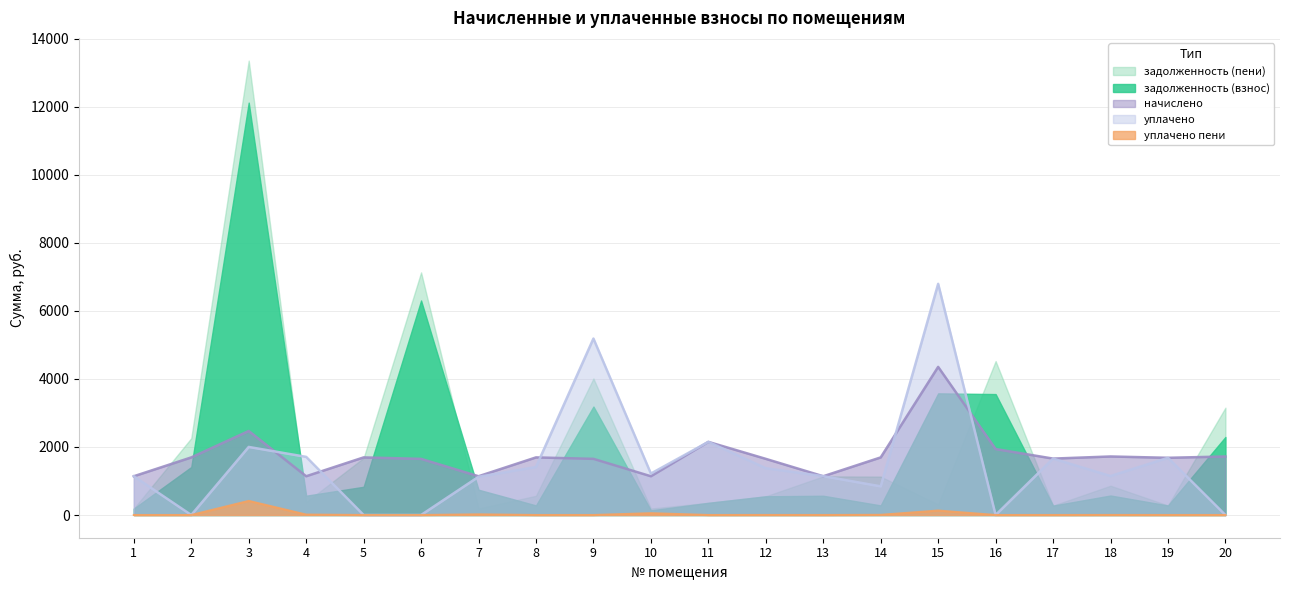

Between 15 and 19, which series saw the biggest shift?

уплачено